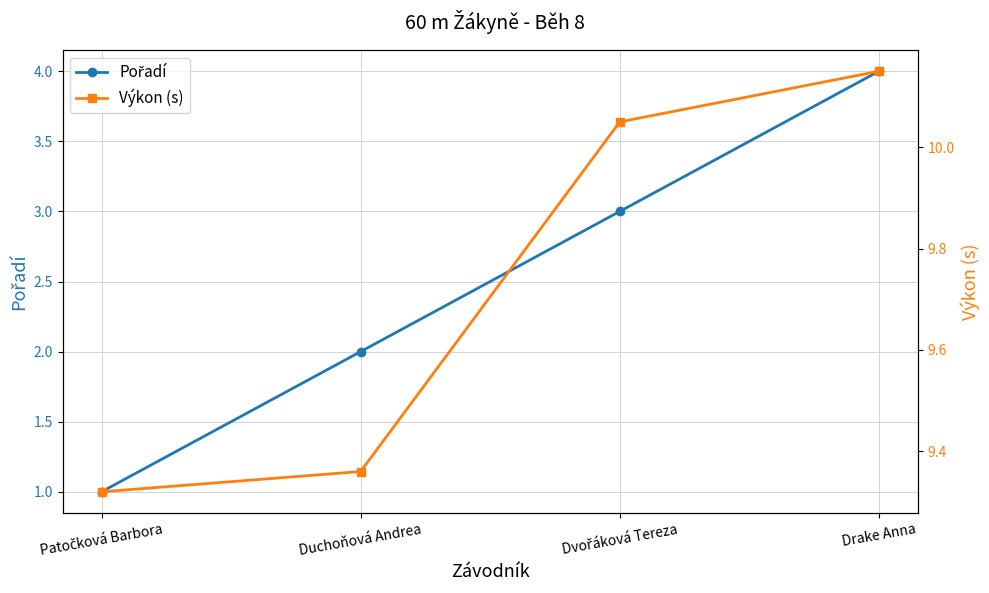

Reading left to right, list all the values displayed in this chart.

Pořadí: Patočková Barbora=1.0	Duchoňová Andrea=2.0	Dvořáková Tereza=3.0	Drake Anna=4.0
Výkon (s): Patočková Barbora=9.3	Duchoňová Andrea=9.4	Dvořáková Tereza=10.1	Drake Anna=10.2